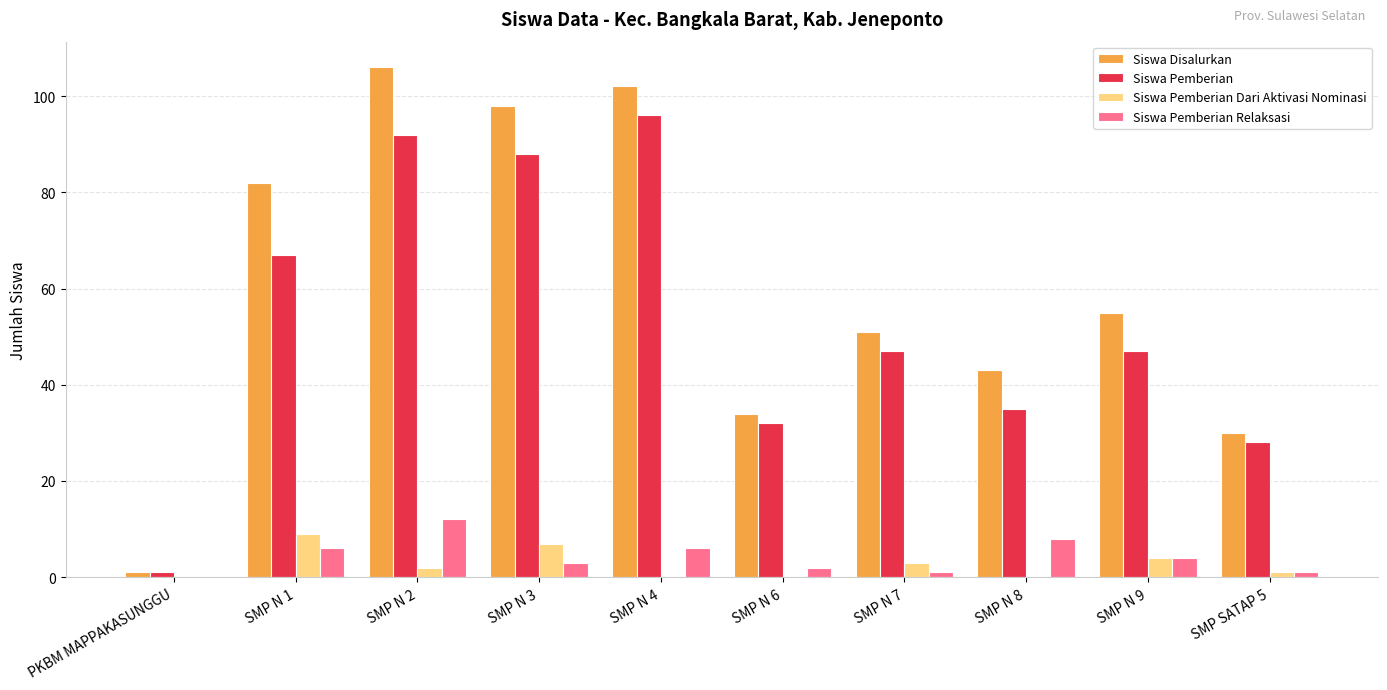

What are all the series names shown in the legend?

Siswa Disalurkan, Siswa Pemberian, Siswa Pemberian Dari Aktivasi Nominasi, Siswa Pemberian Relaksasi